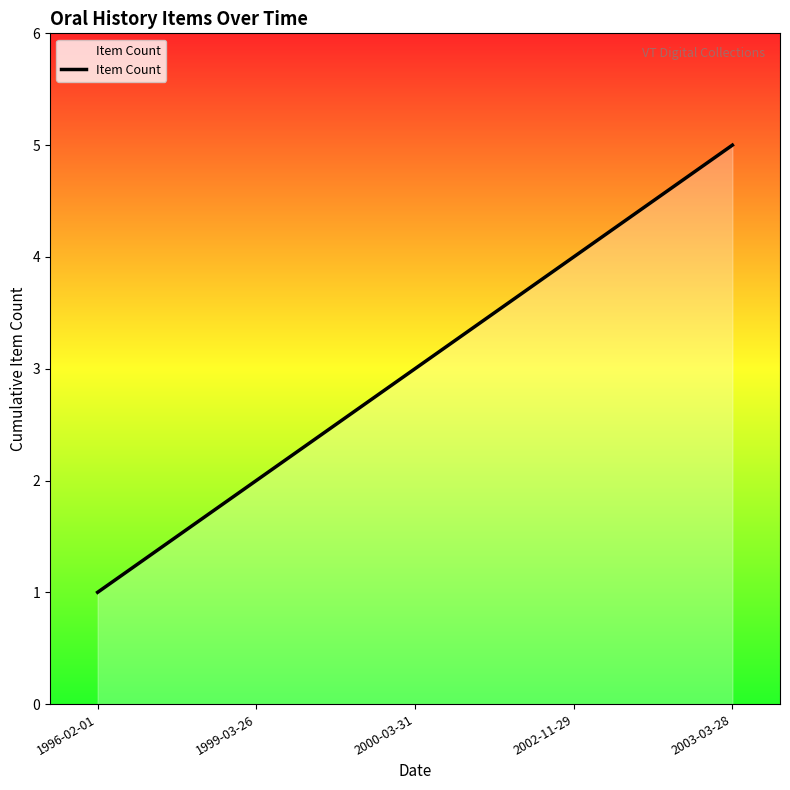

How many series are shown in this chart?

1